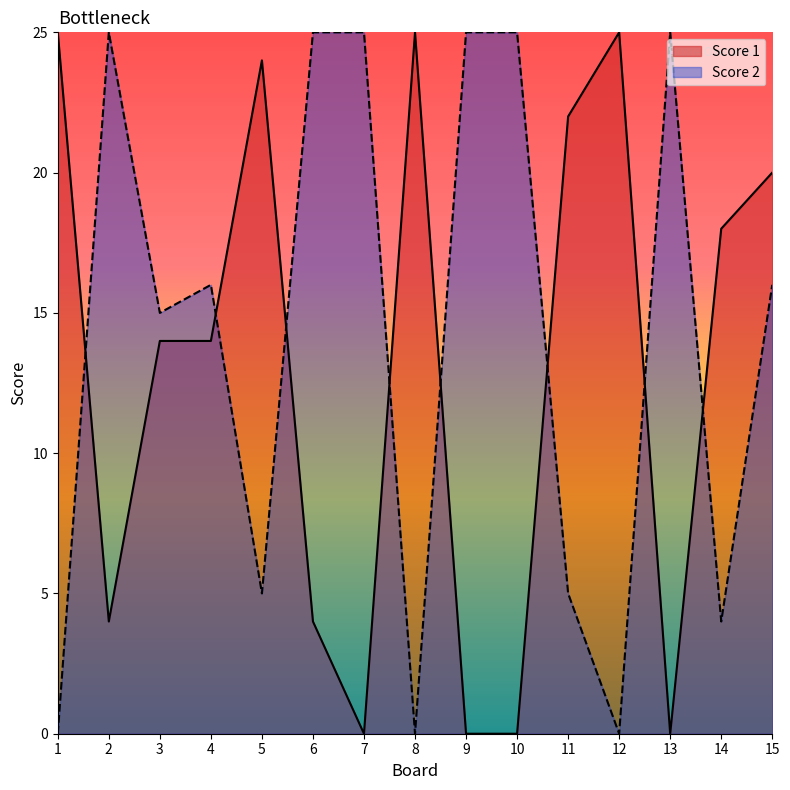

At how many categories does at least one series exceed 2?

15